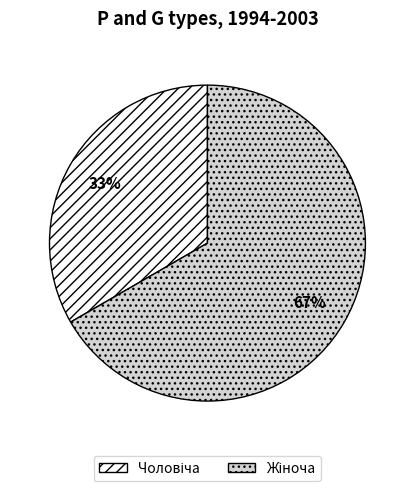

Is there any slice that represents more than half of the pie?

Yes